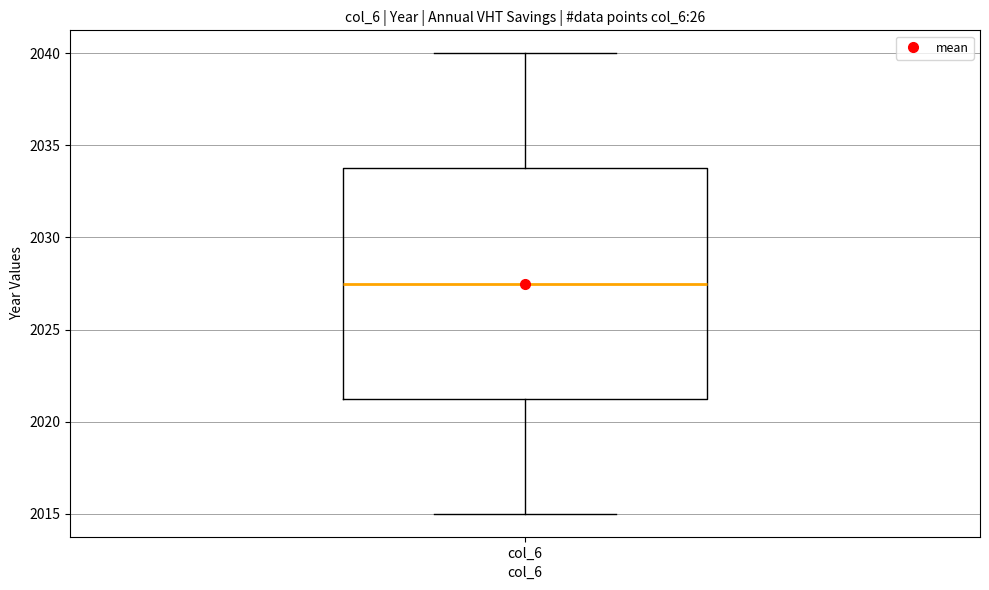

Transcribe this box plot: give where the median line is, the range the box spans, and where the two whiskers end, as read against the y-axis. The values are not printed on the chart, so give them approximately, as read against the axis.

median 2027.5, box 2021.5 to 2034.0, whiskers 2015.0 to 2040.0